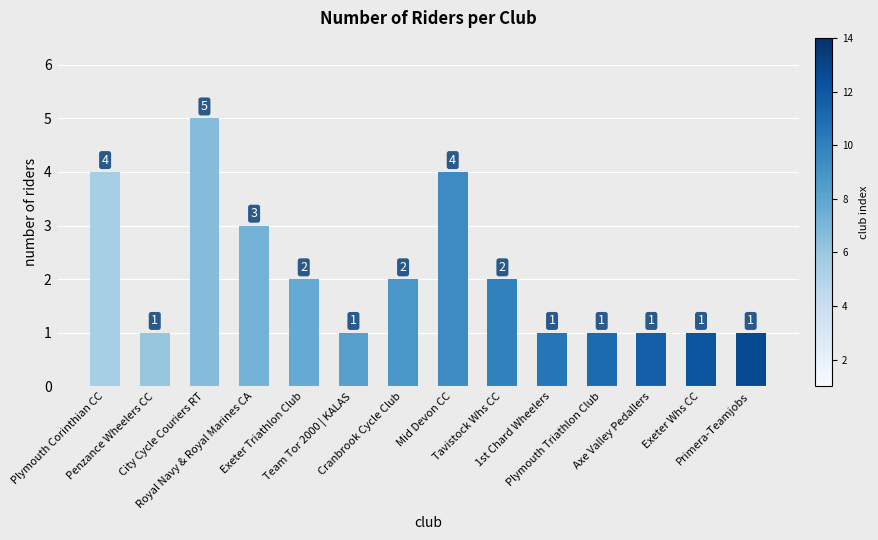

At which category does the chart reach its peak across all series?

City Cycle Couriers RT